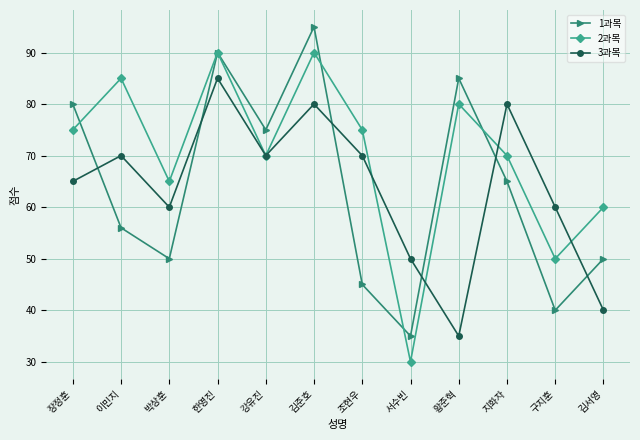

What position from the left is 서수빈?

8